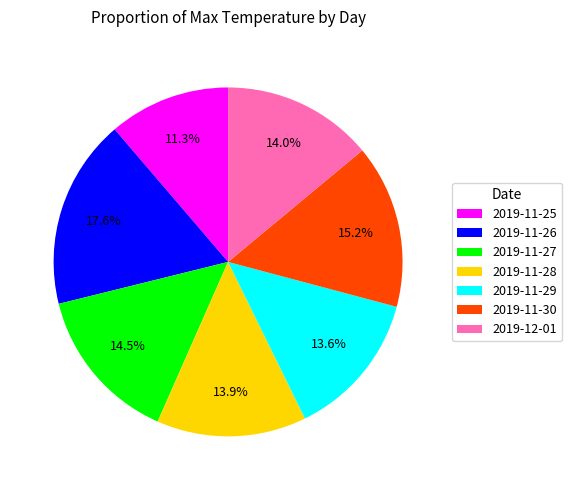

The 2019-11-29 slice represents 14% of the pie. True or false?

True